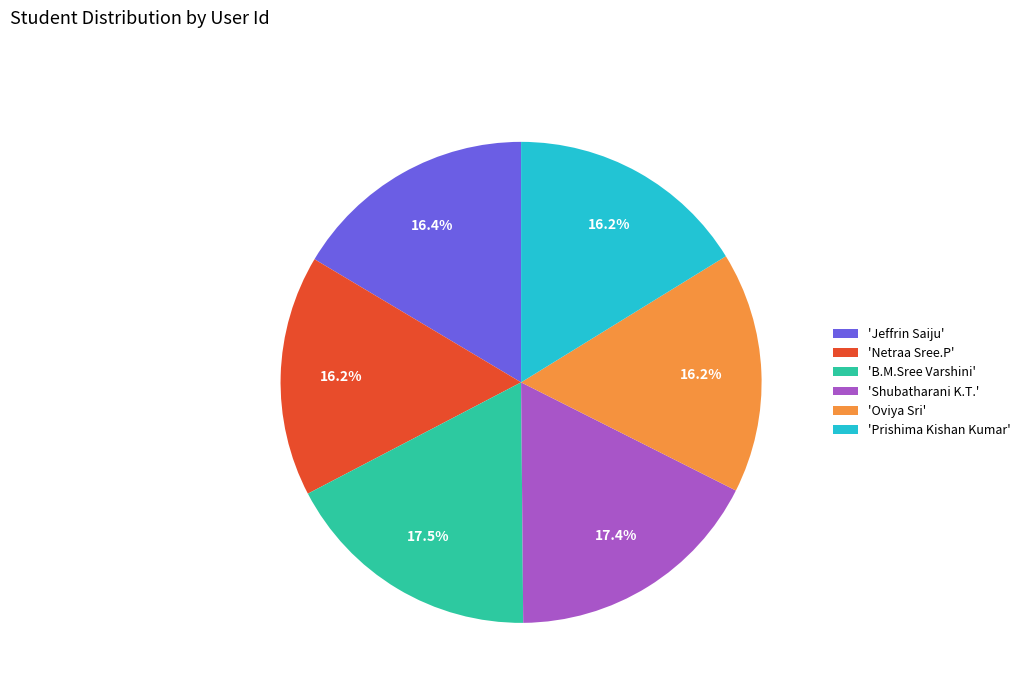

Do 'Netraa Sree.P' and 'Jeffrin Saiju' together represent more than half of the pie?

No